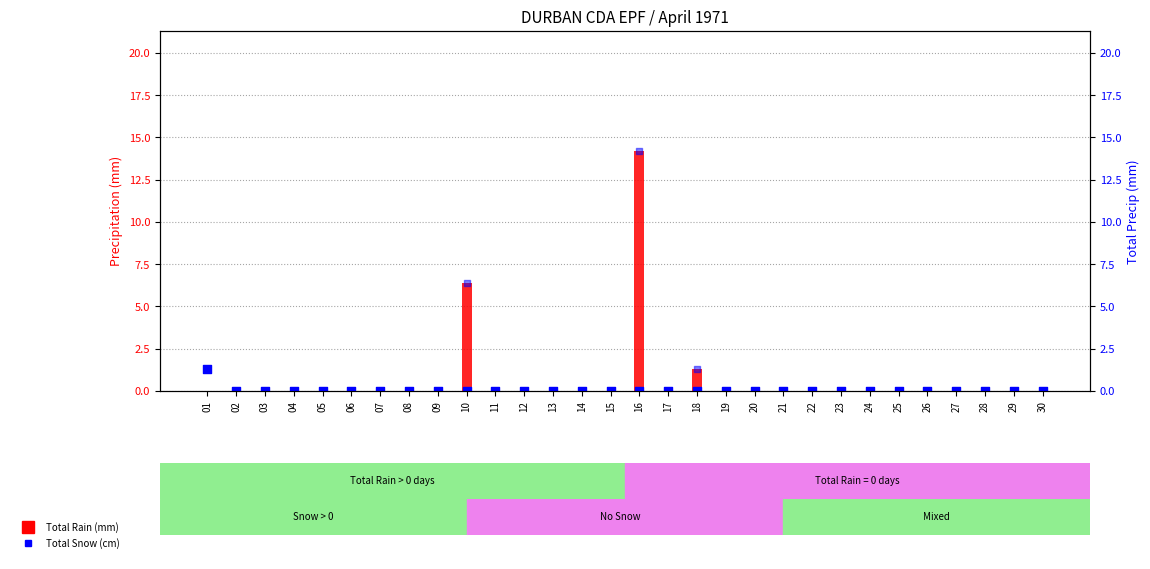

Which series contains the highest Y value?

Total Rain (mm)